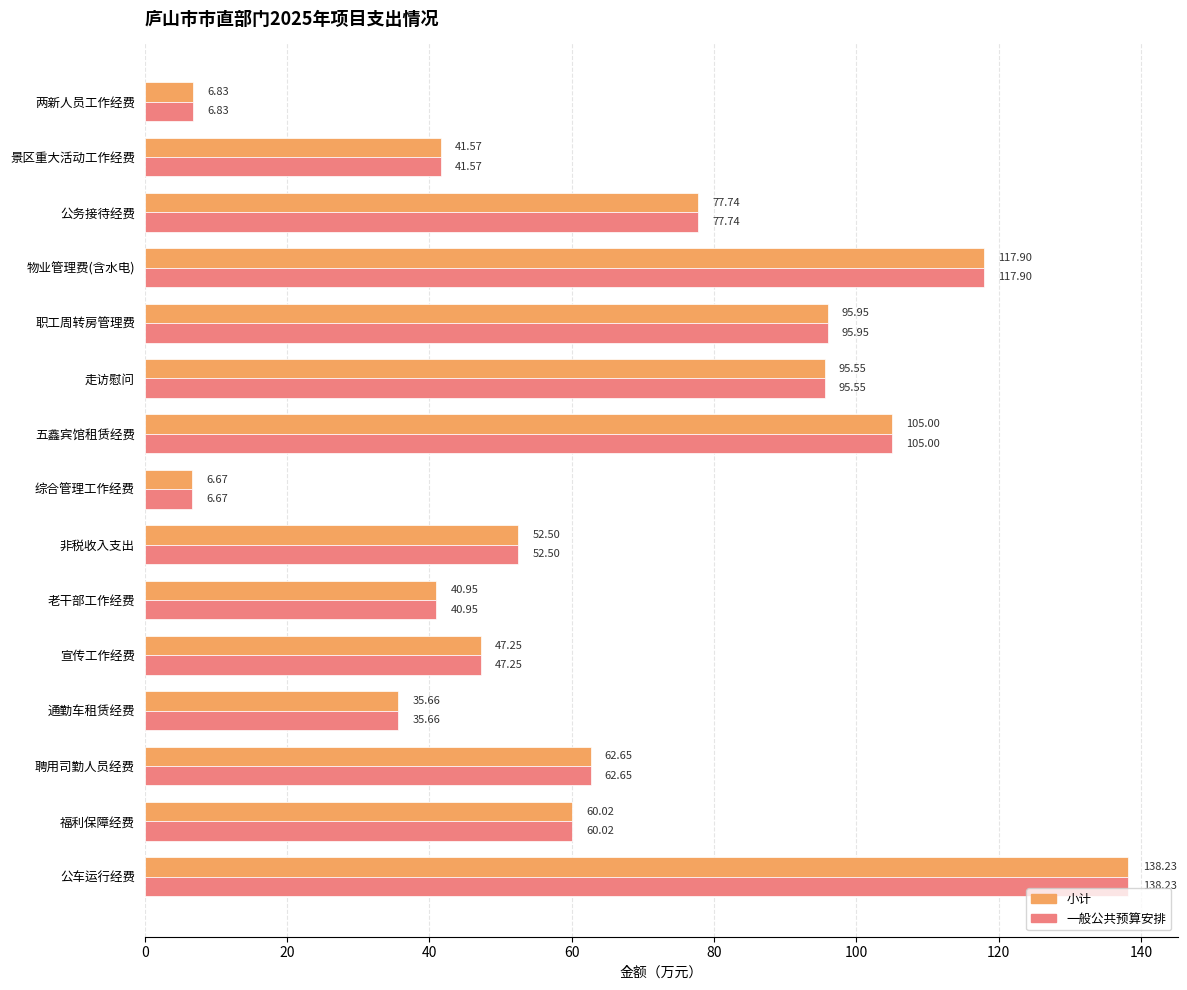

Which category has the lowest value in the 小计 series?

综合管理工作经费